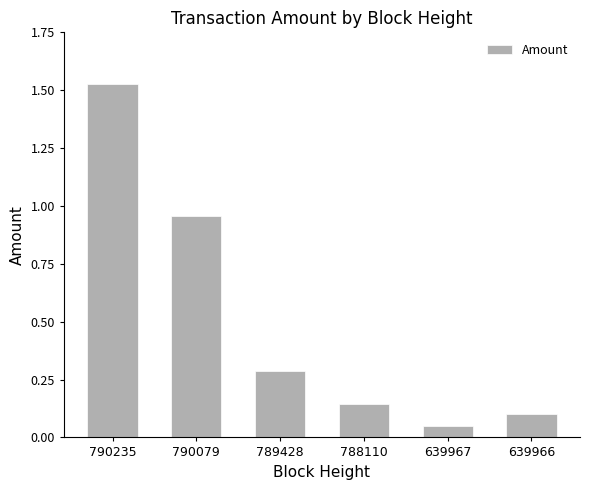

Are the bars horizontal?

No